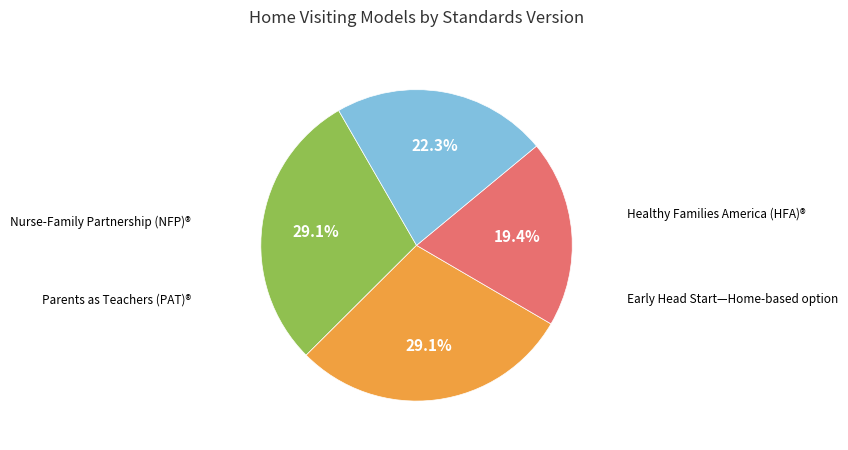

Is there any slice that represents more than half of the pie?

No